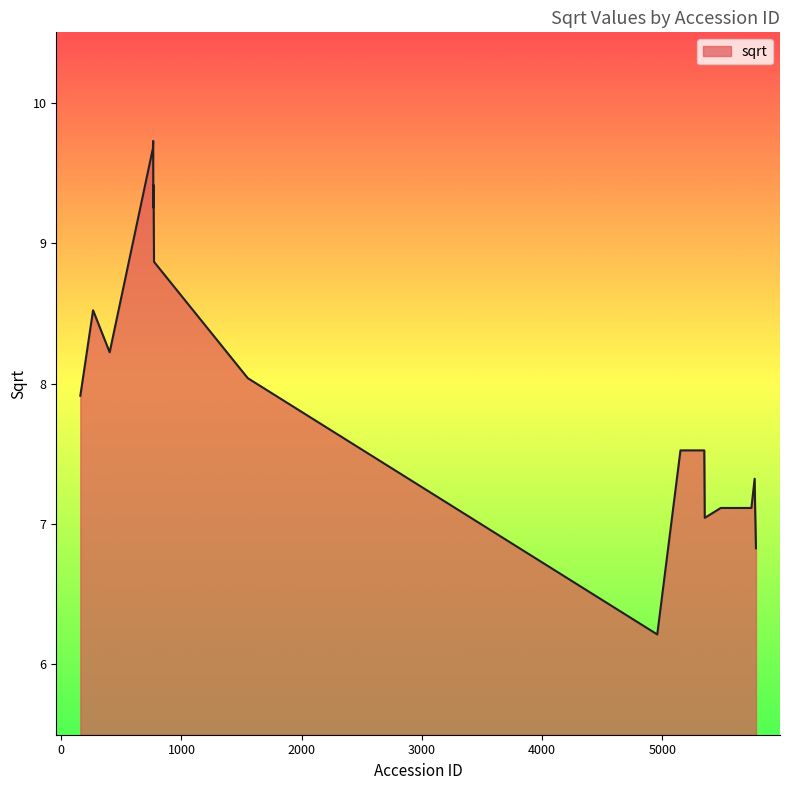

Does the chart have visible grid lines?

No